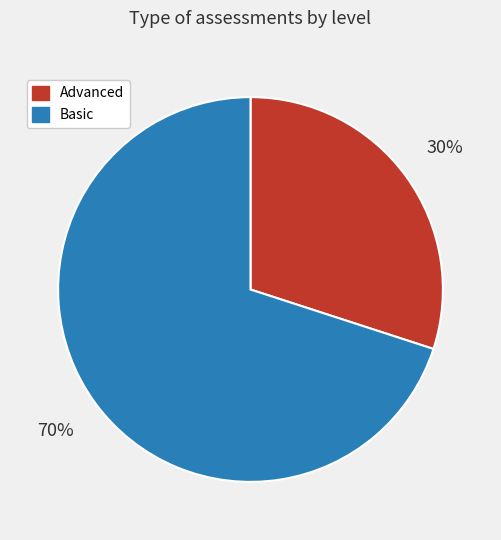

Count the number of slices in the pie.

2